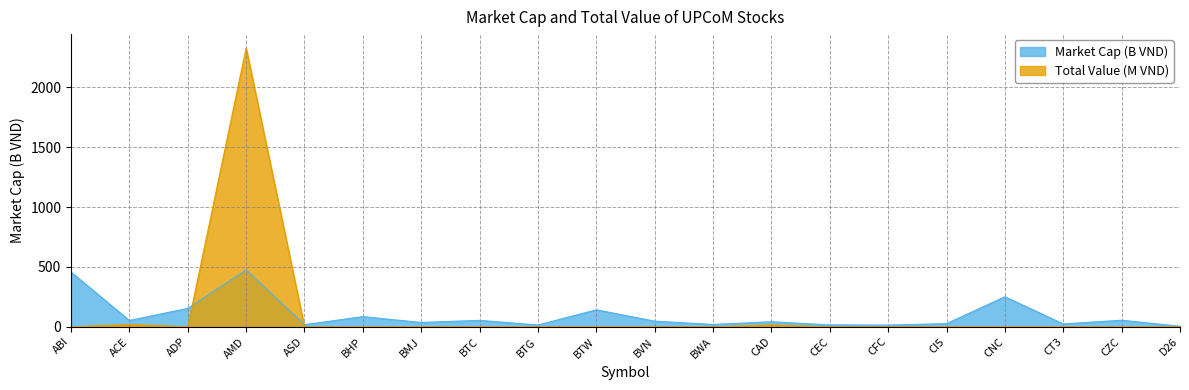

At which label does Total Value (M VND) reach its minimum?

ABI